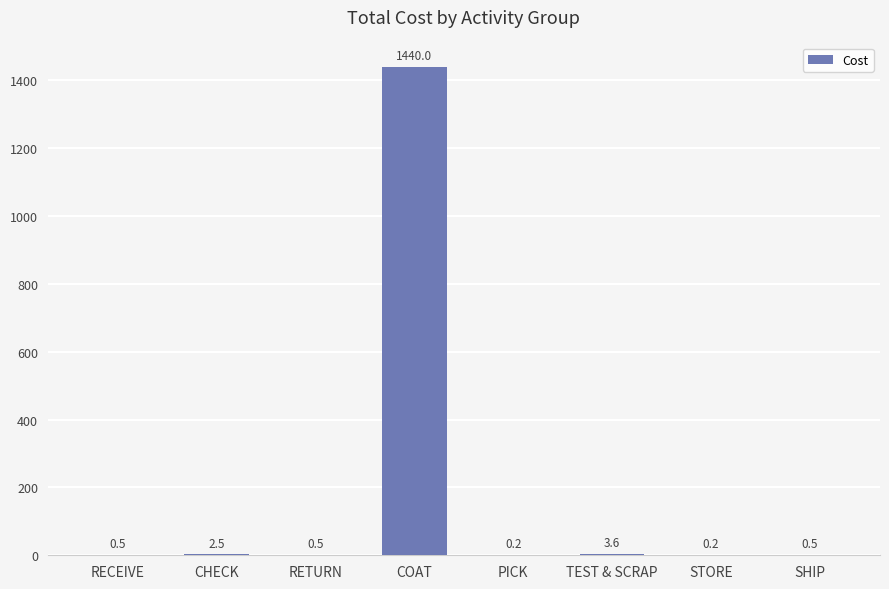

Read the value at SHIP.

0.5